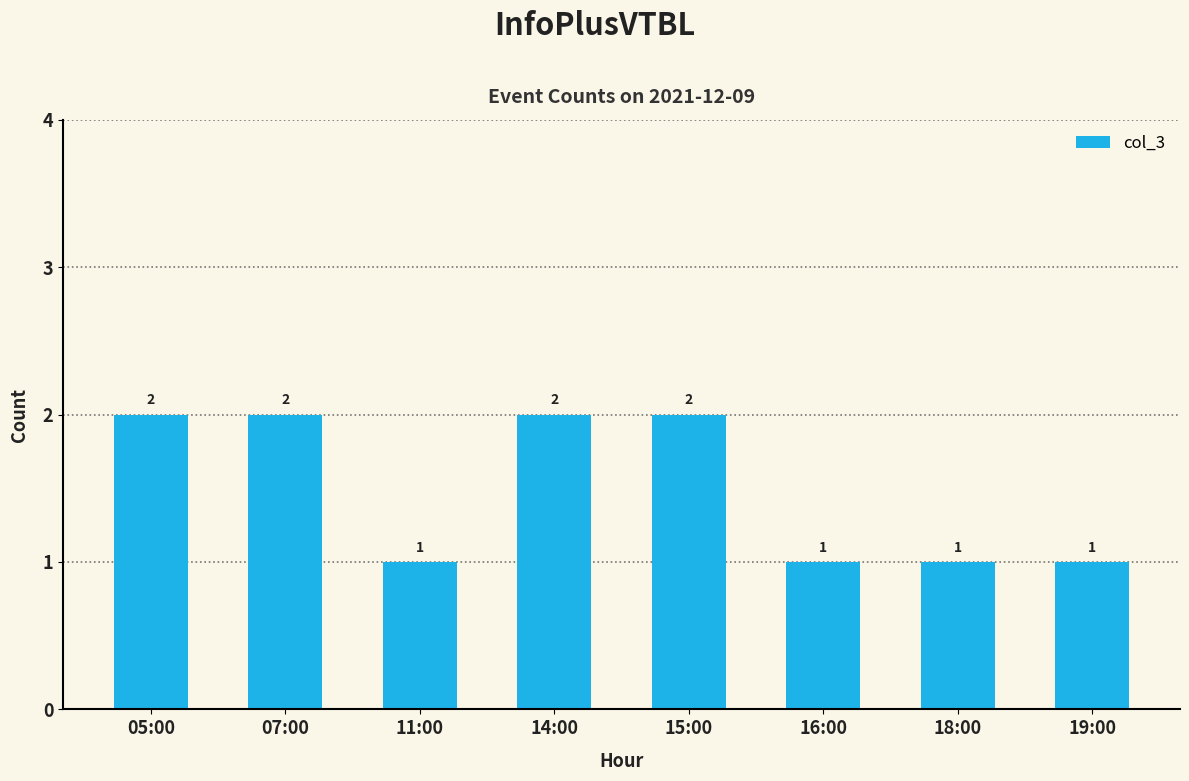

What is the label of the 8th bar from the left?

19:00